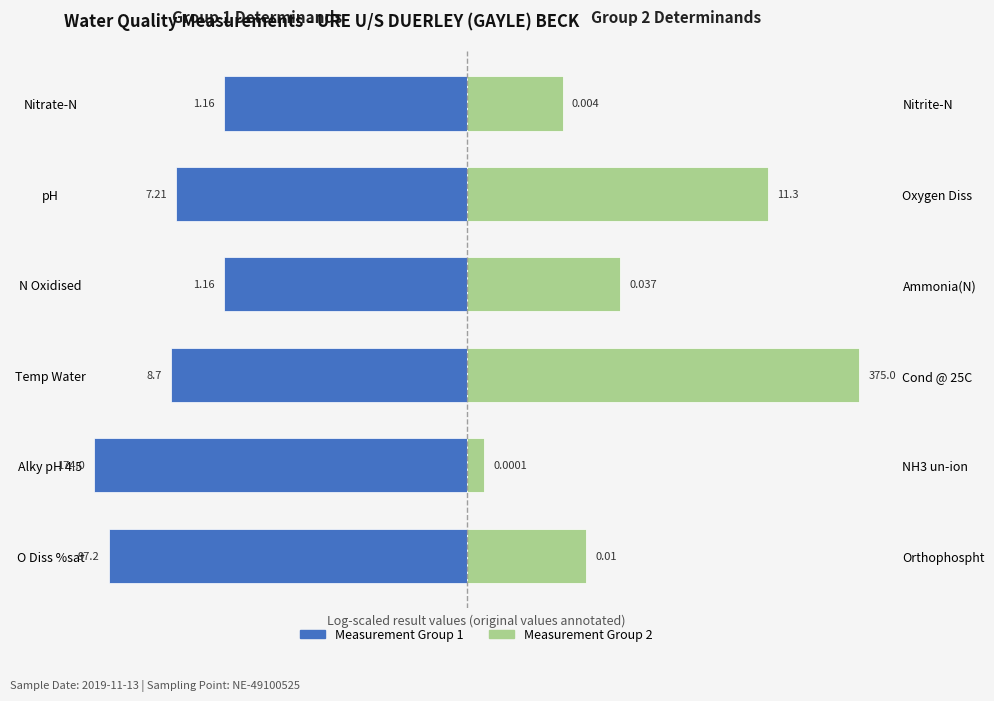

The value of Measurement Group 1 at pH is -2.9. True or false?

False